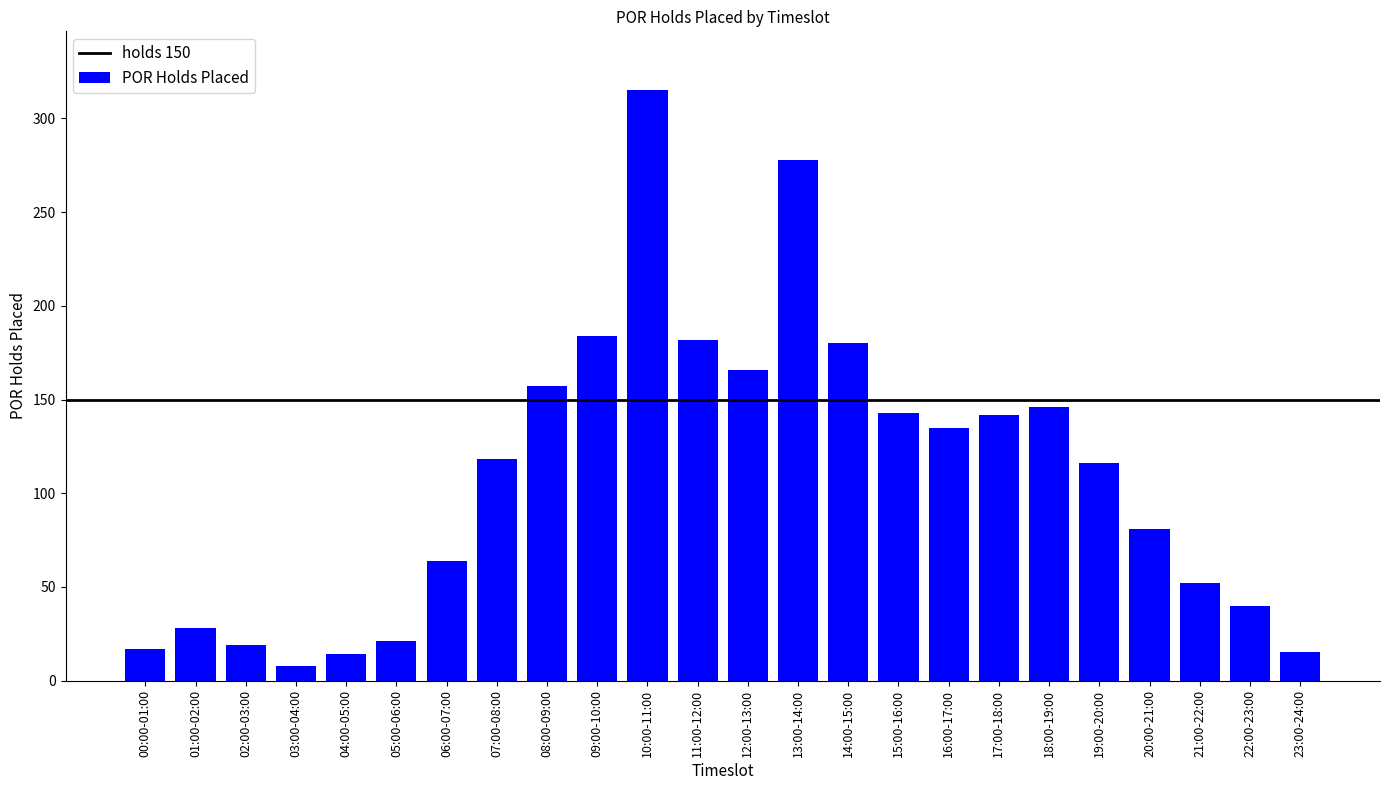

What is the maximum value shown in the chart?

315